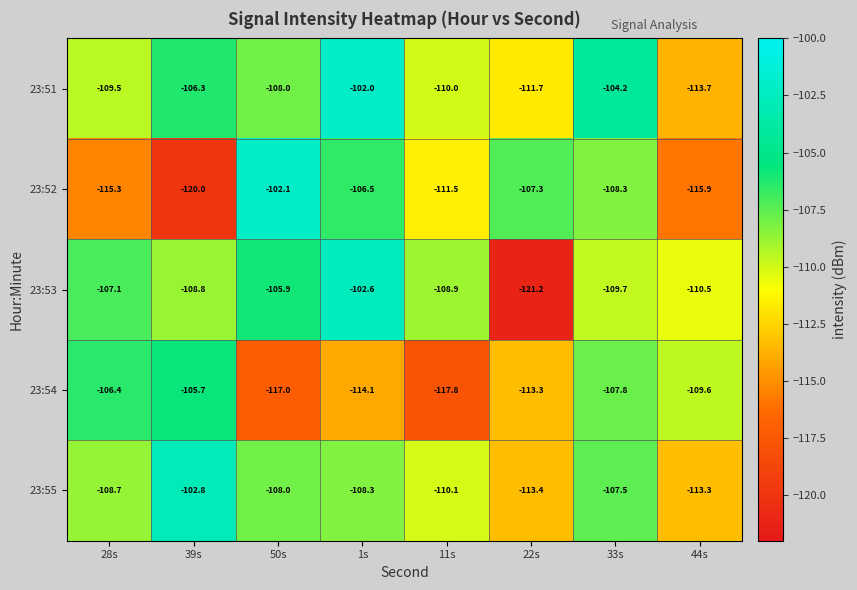

What is the total value across all series at 44s?

-563.0